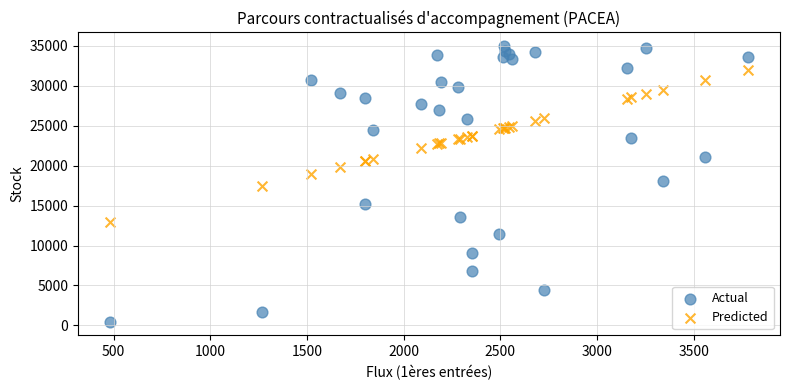

Which series contains the highest Y value?

Actual